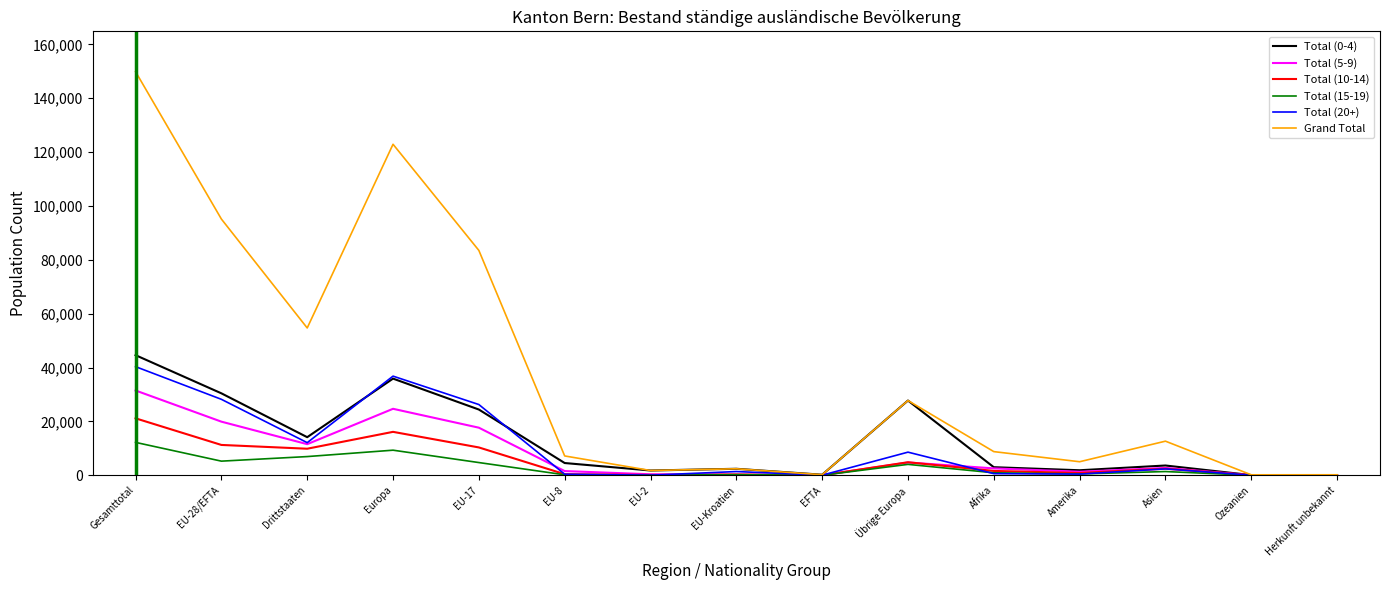

At which category is the sum across all series the highest?

Gesamttotal